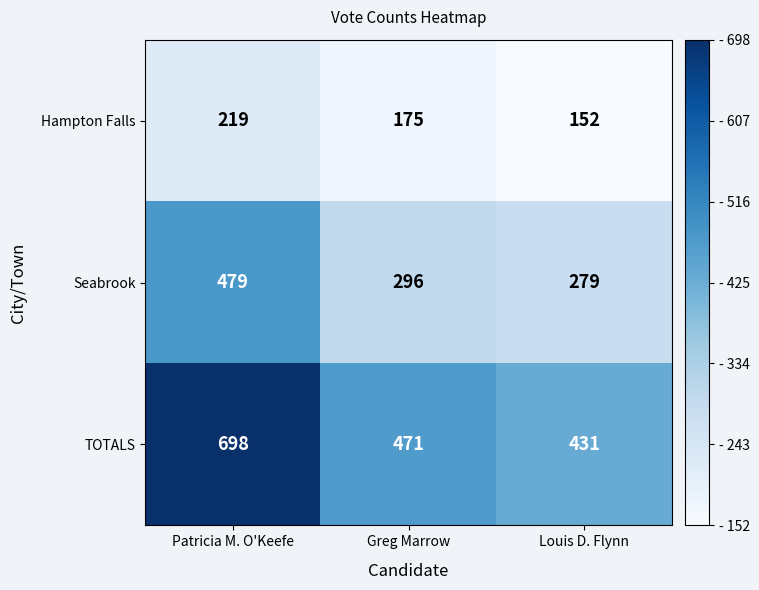

Is it true that Hampton Falls equals 175 at Greg Marrow?

True